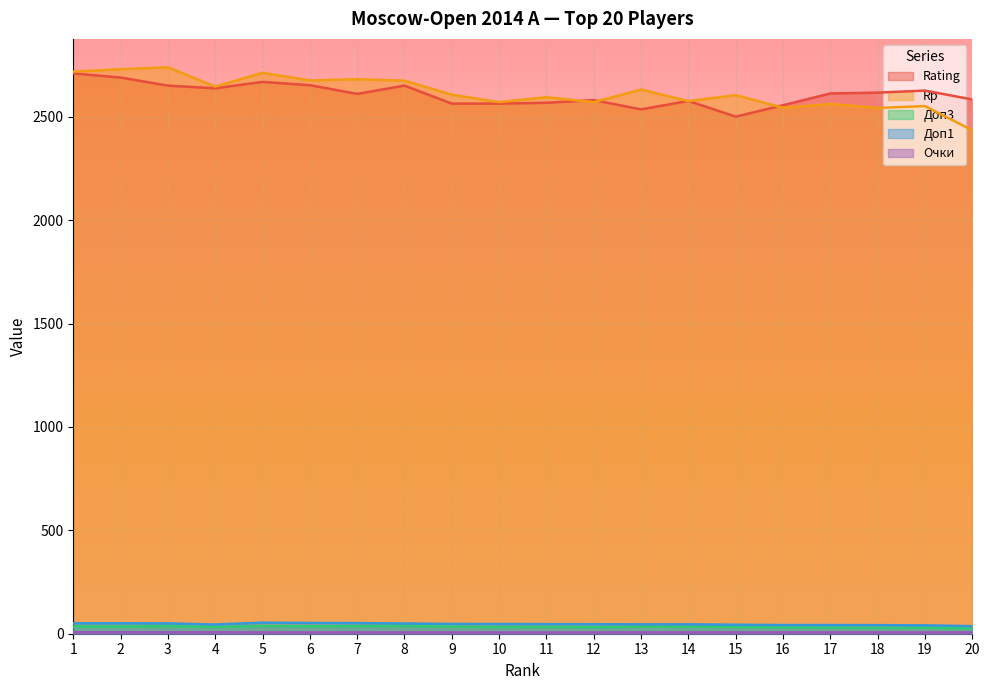

What is the approximate value of Доп1 at 4?

44.5